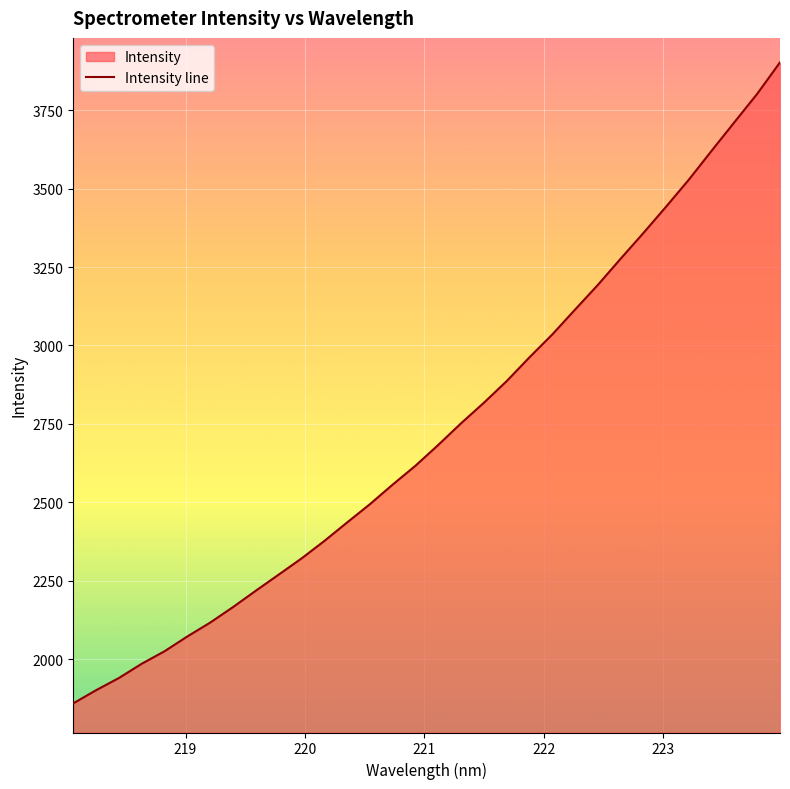

What is the difference between the maximum and minimum values?

2044.1